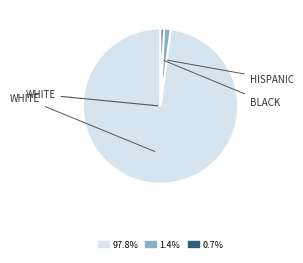

Is there any slice that represents more than half of the pie?

Yes